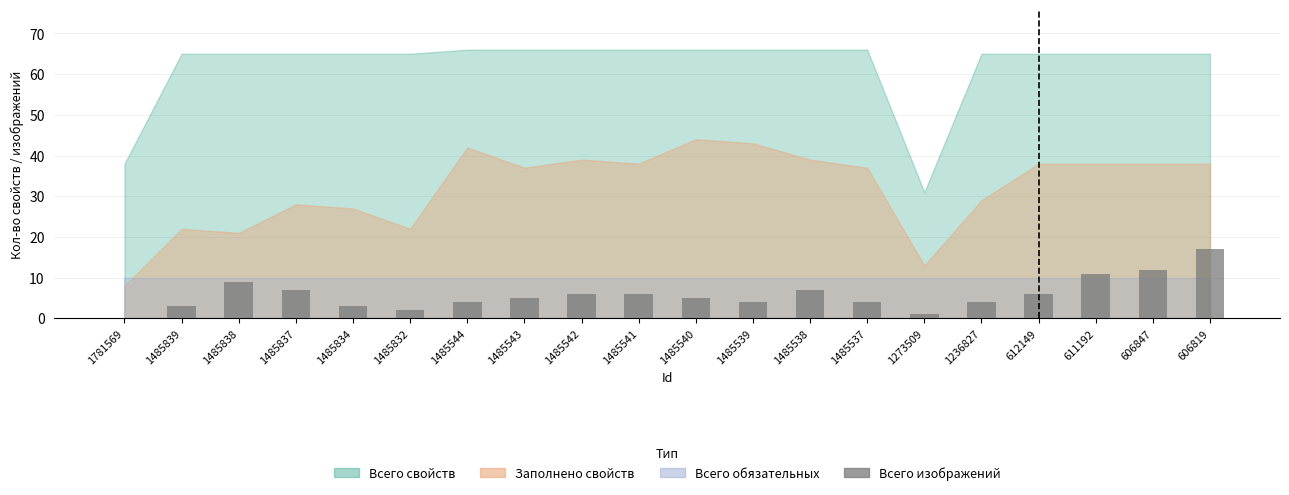

What is the change in value from 1485837 to 1273509?

-6